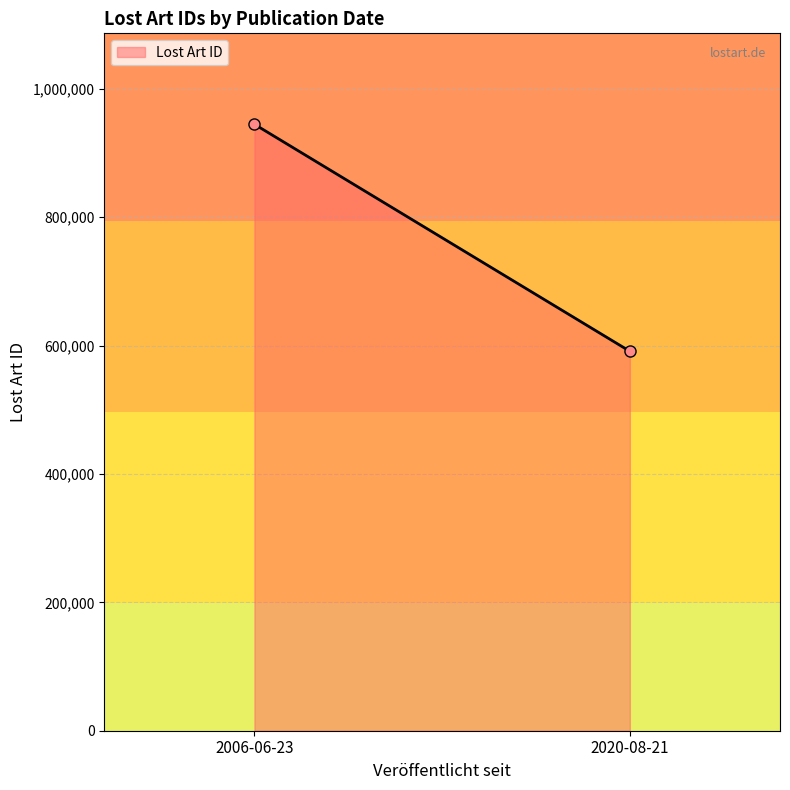

Rank the categories by value from highest to lowest.

2006-06-23, 2020-08-21